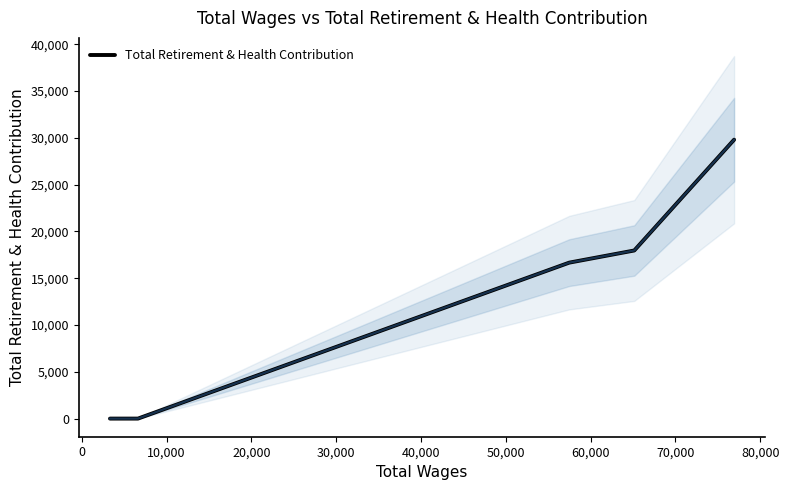

True or false: there are more than 1 points higher than both neighbors.

False